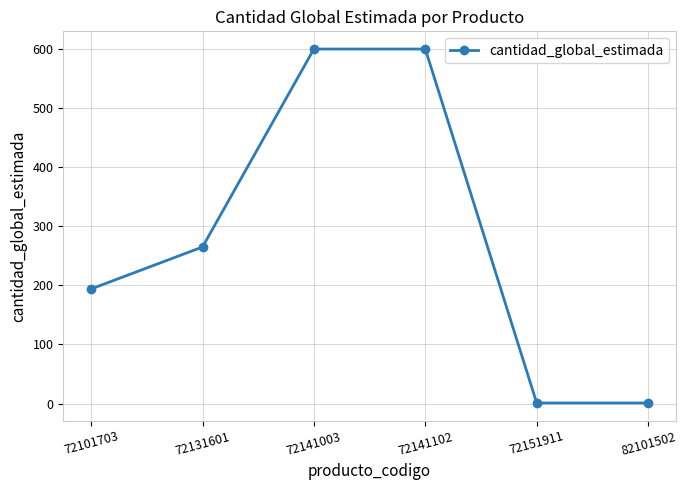

The chart shows a value of 300 at 72101703. True or false?

False